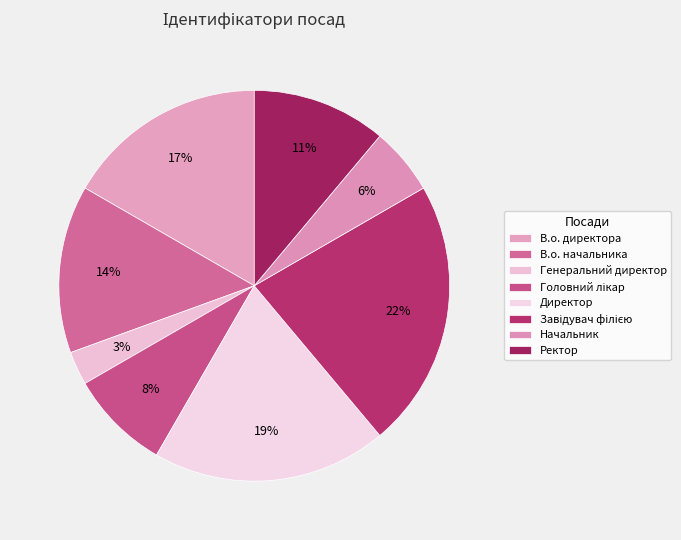

How many segments does this pie chart have?

8